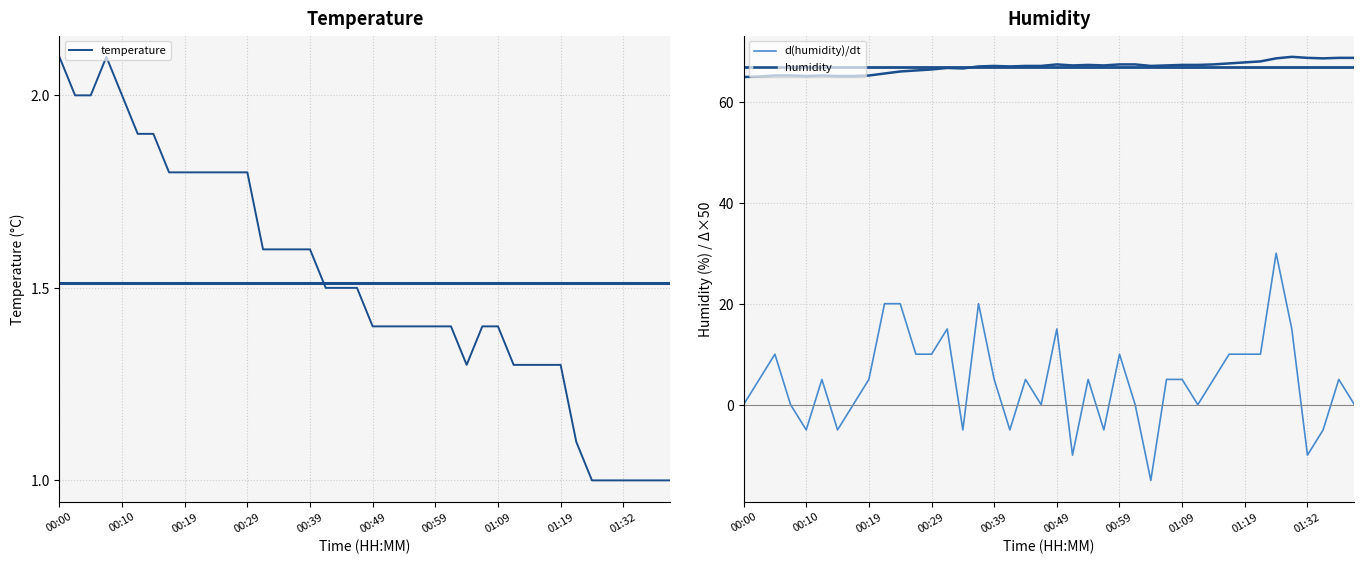

How many categories are shown in the chart?

40